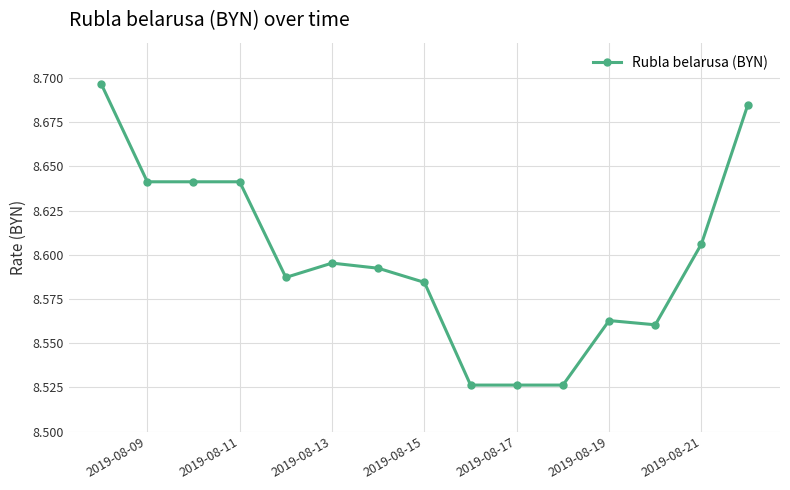

True or false: the data has more than 0 interior local peaks.

True